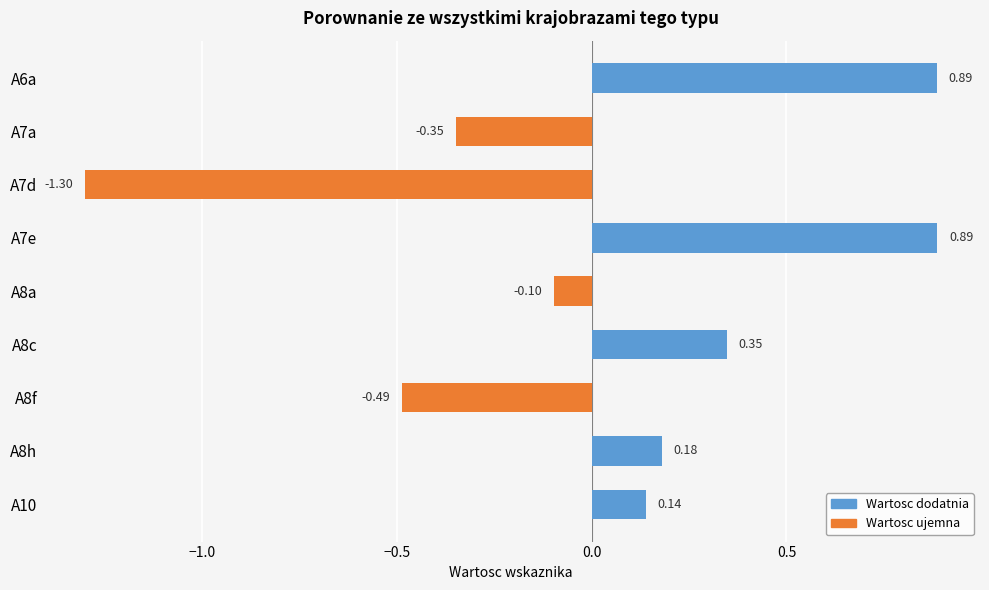

What is the difference between the values at A7e and A8a?

1.0